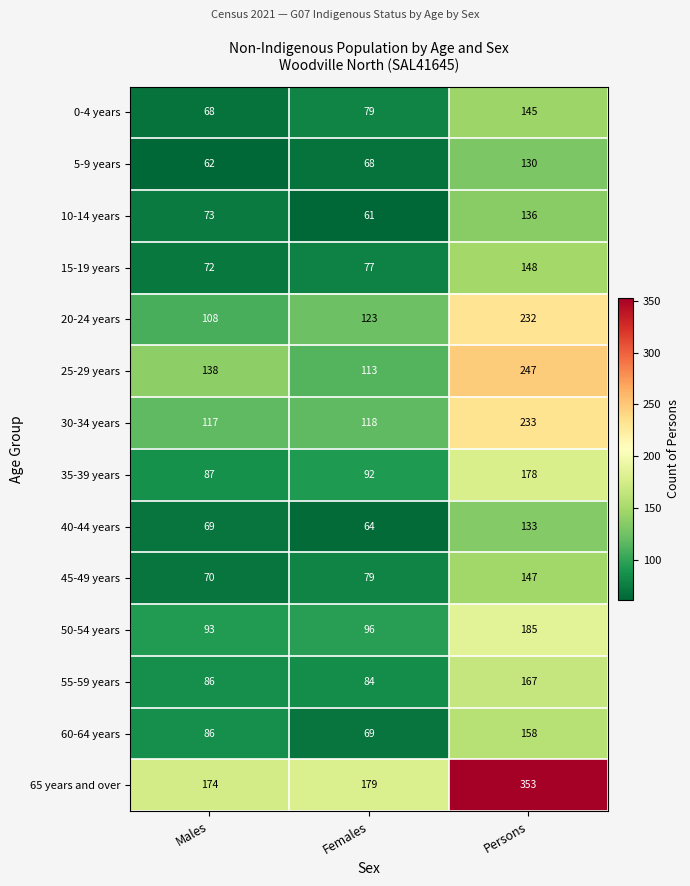

At which category is the sum across all series the highest?

Persons